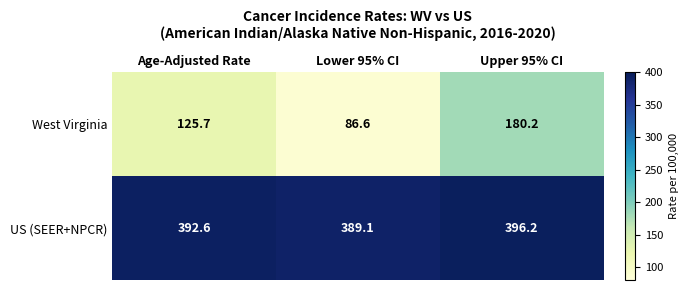

What is the approximate value of US (SEER+NPCR) at Age-Adjusted Rate?

392.6